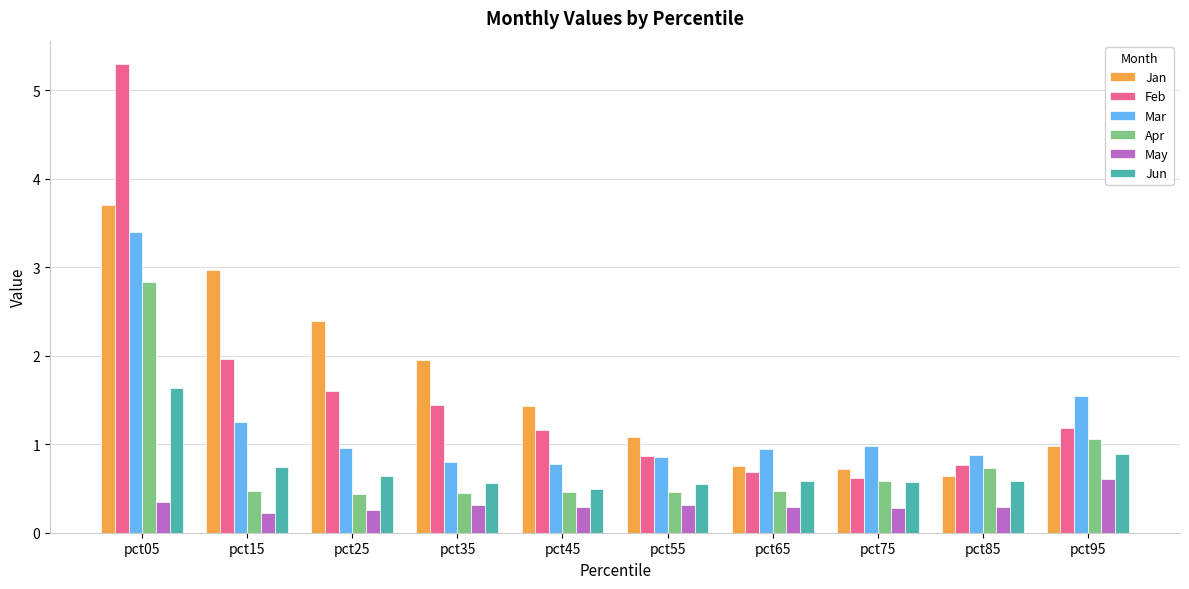

At which label is Jan closest to 2?

pct35